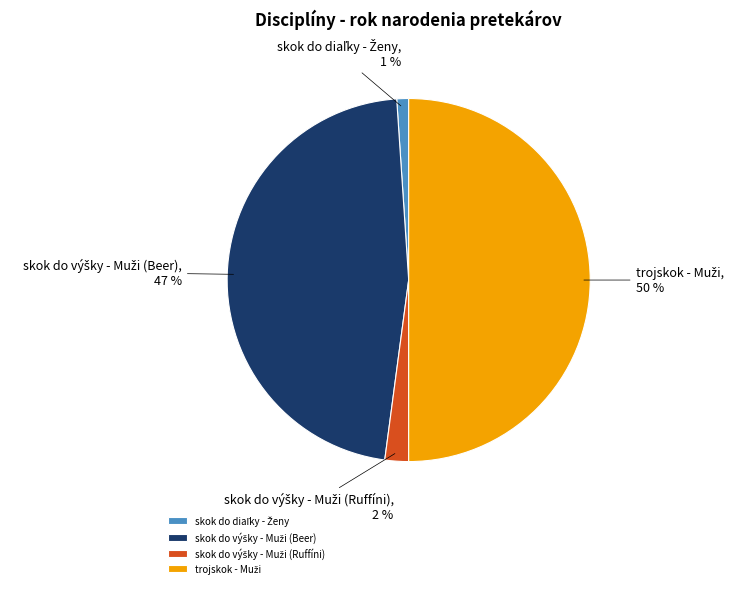

To the nearest percent, what is the difference between the largest and smallest slice percentages?

49%